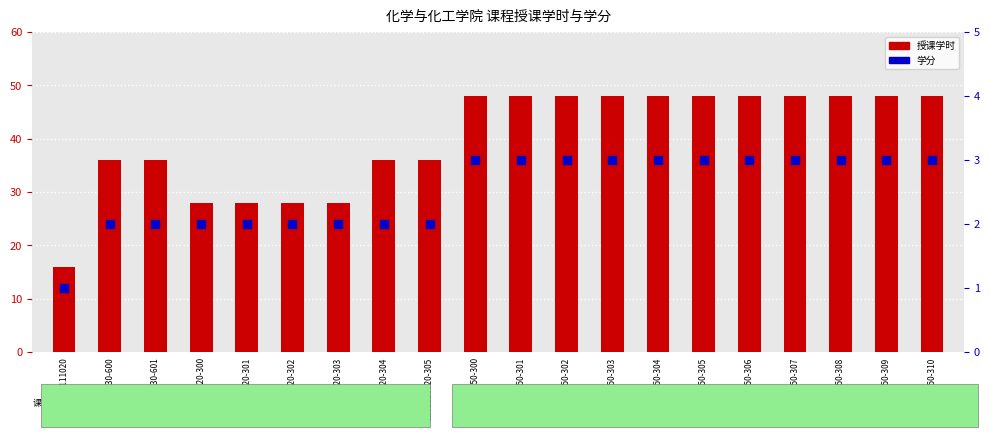

Which series reaches the maximum Y coordinate?

授课学时